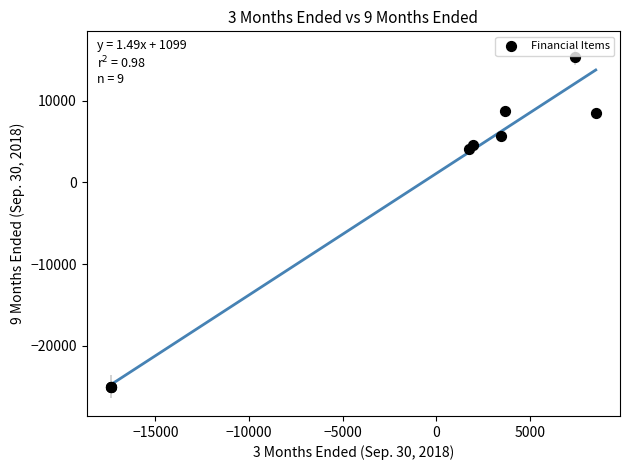

What Y value in the scatter plot is closest to -4810?

4100